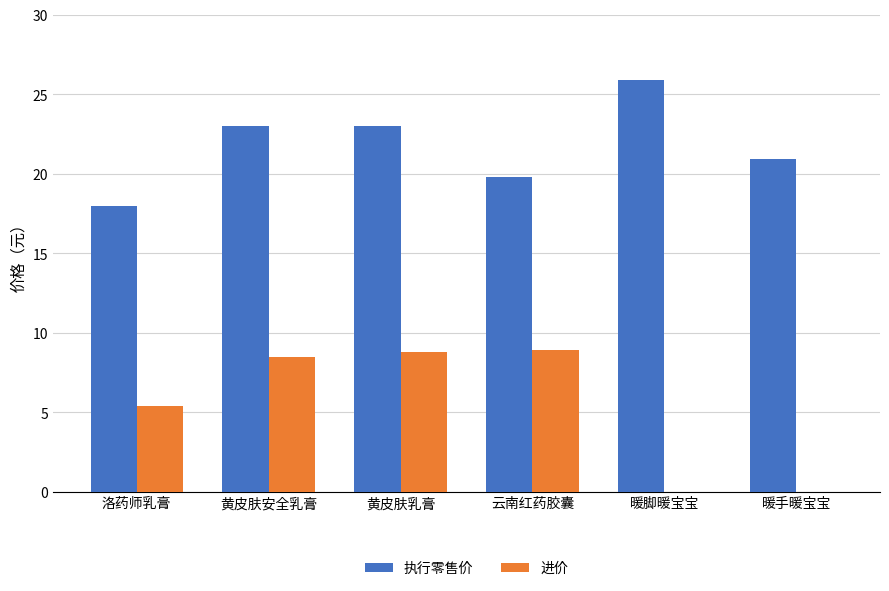

Is it true that 进价 equals 13.1 at 黄皮肤安全乳膏?

False